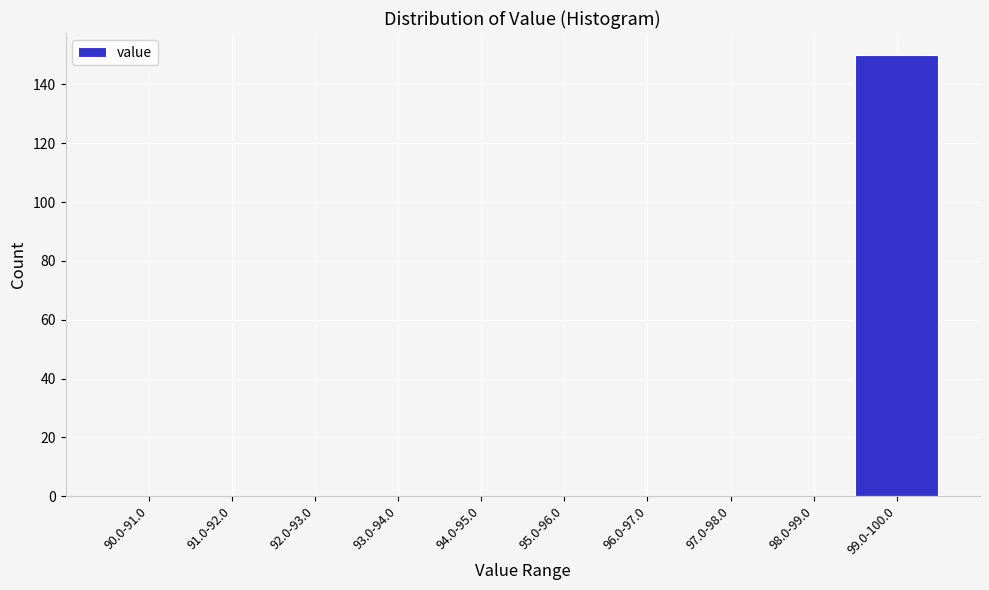

Reading right to left, what are all the values shown in this chart?

99.0-100.0=150	98.0-99.0=0	97.0-98.0=0	96.0-97.0=0	95.0-96.0=0	94.0-95.0=0	93.0-94.0=0	92.0-93.0=0	91.0-92.0=0	90.0-91.0=0